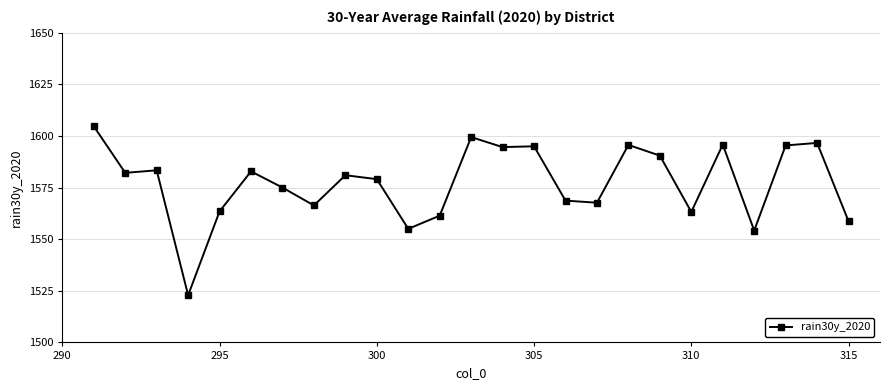

Does the chart have visible grid lines?

Yes